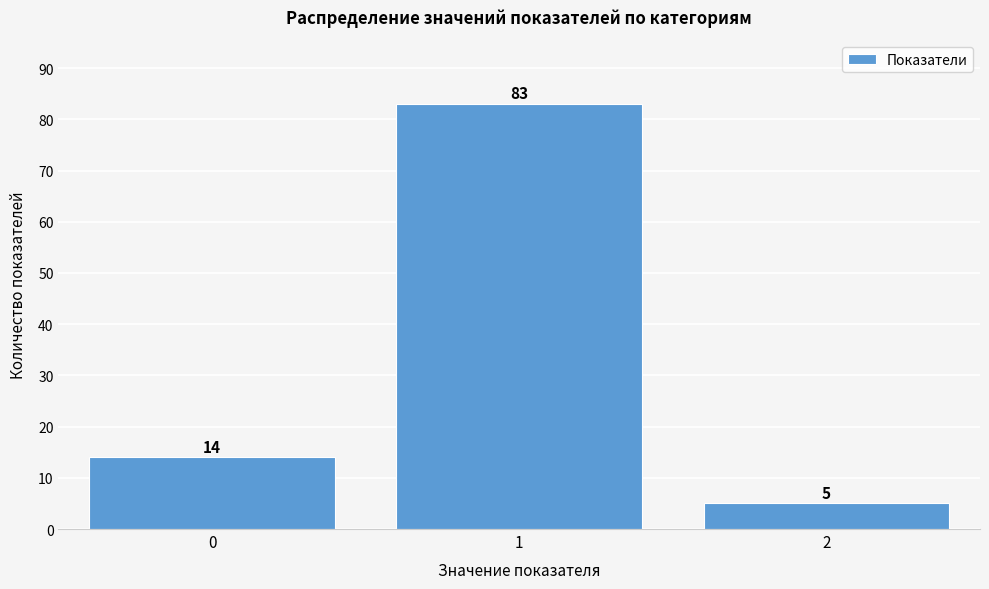

Reading left to right, what are all the values shown in this chart?

0=14	1=83	2=5